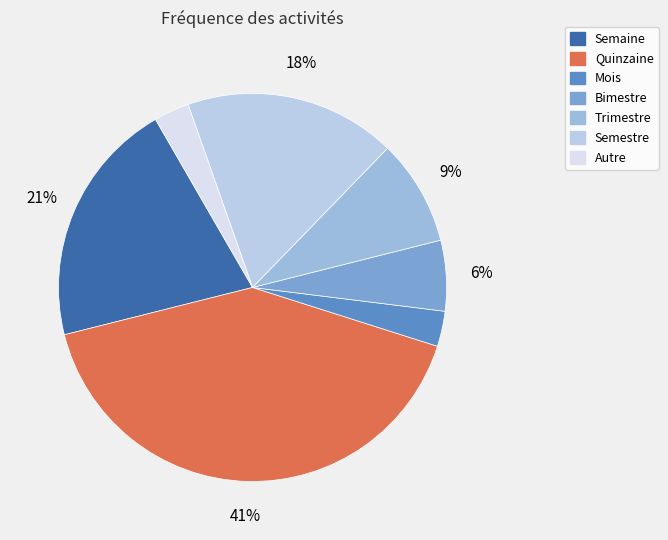

Is there a majority slice in this chart?

No